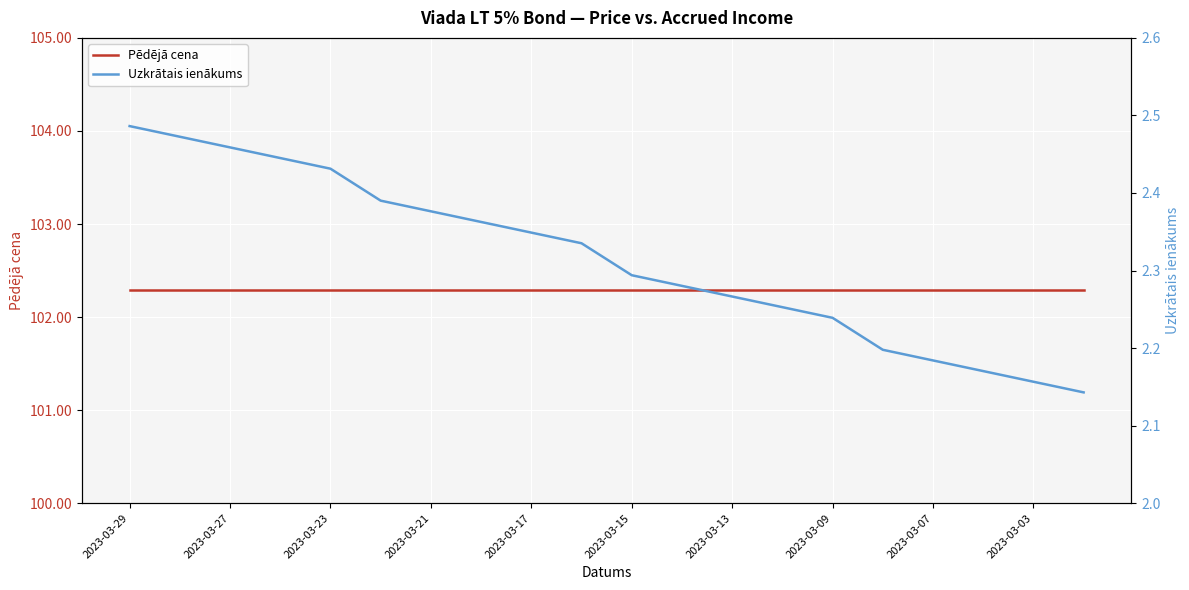

What is the value of the Pēdējā cena point at the 14th from the left?

102.3